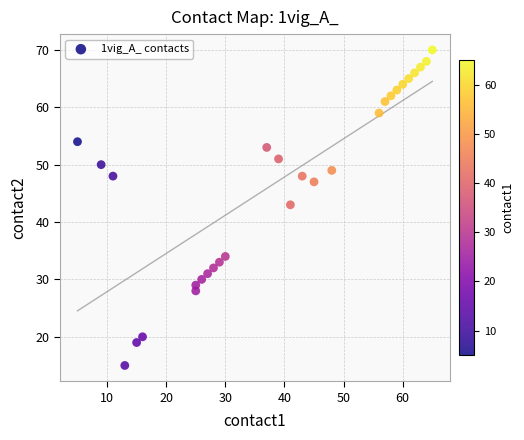

What Y value in the scatter plot is closest to 42?

43